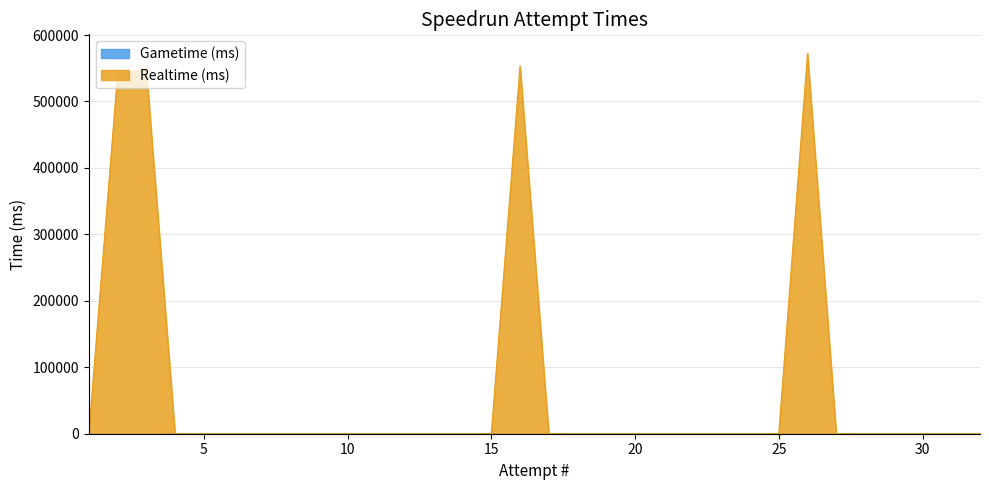

At which category does the chart reach its minimum across all series?

1